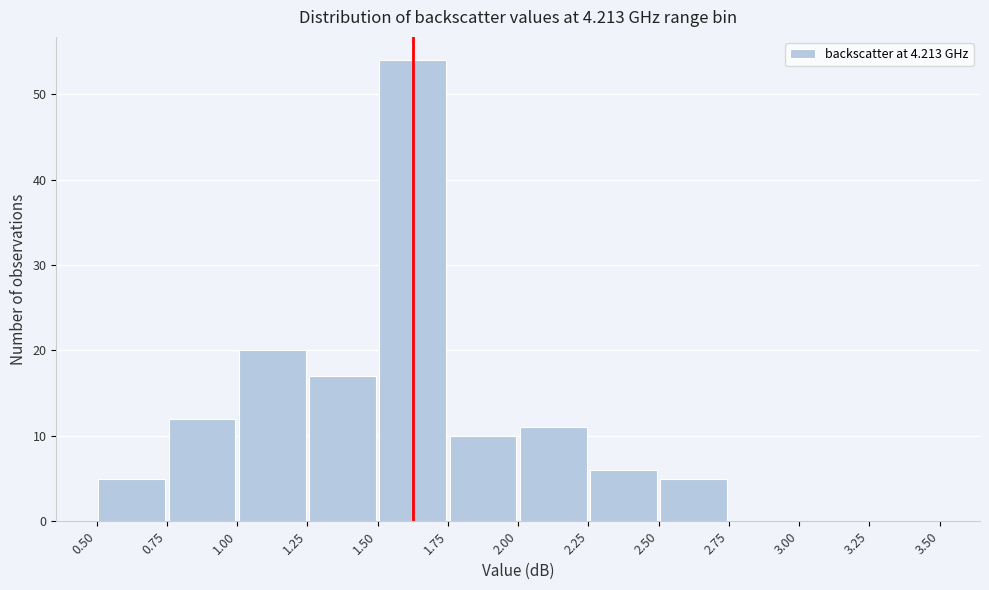

What is the height of the bar covering 2.25 to 2.50 on the x-axis? The values are not printed on the chart, so give them approximately, as read against the axis.

6